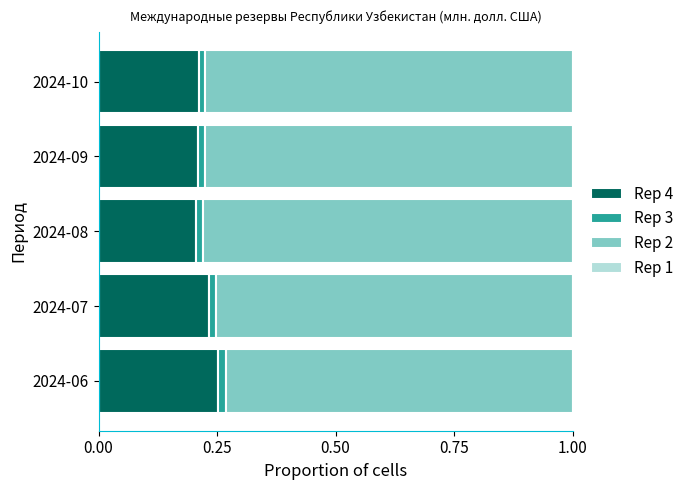

Is it true that Rep 4 equals 0.2 at 2024-07?

True